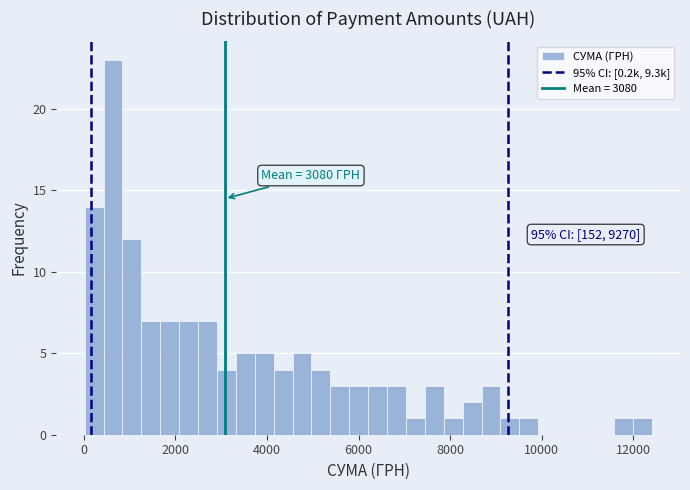

Around what value on the x-axis is the tallest bar? Give the approximate position of its centre, as read against the axis.

600